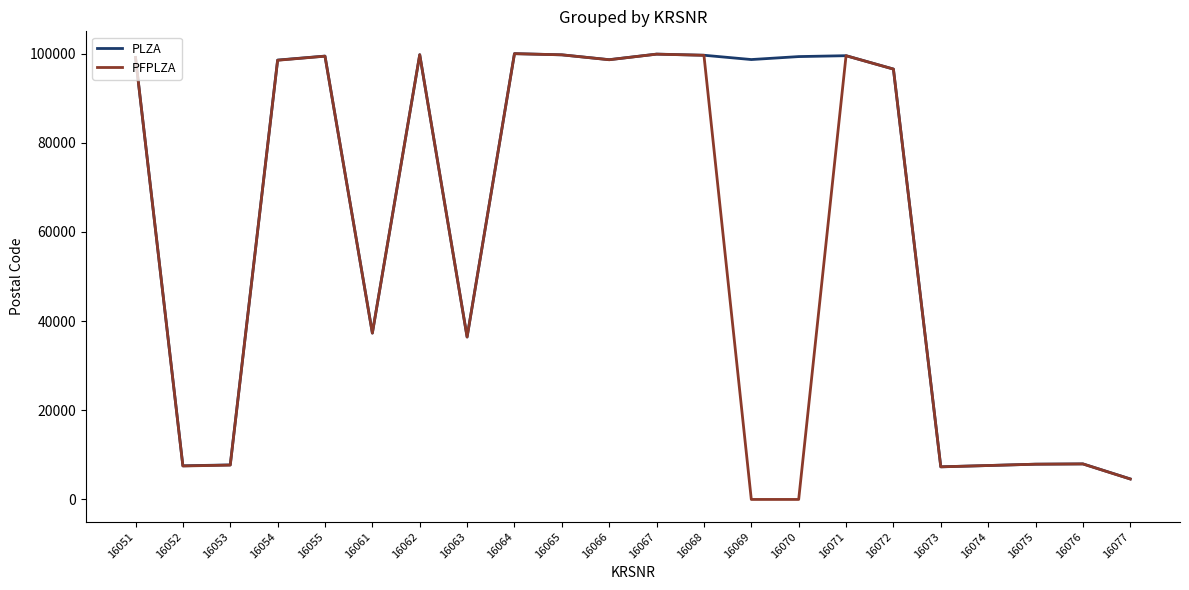

Which series has the largest range (max minus min)?

PFPLZA